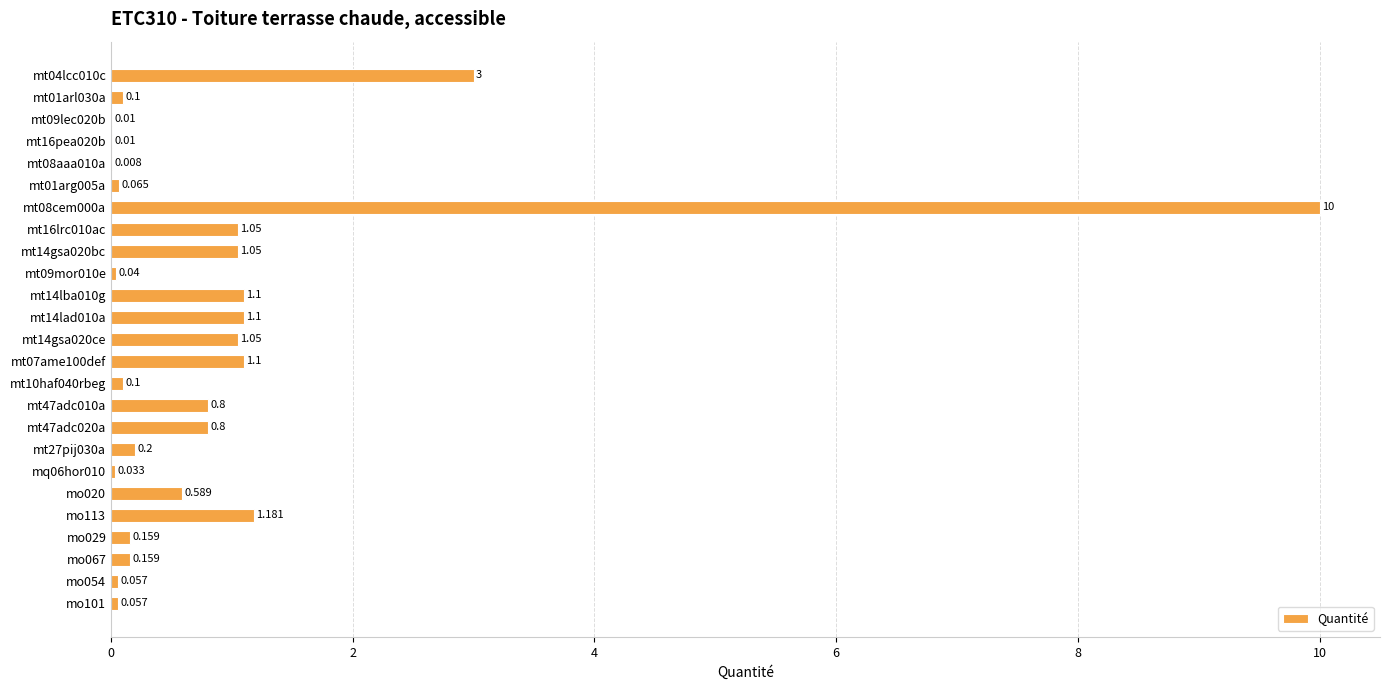

How many distinct data groups are displayed?

1